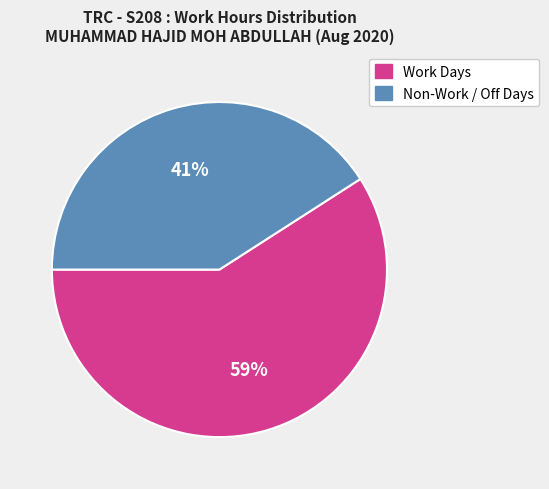

How many segments does this pie chart have?

2